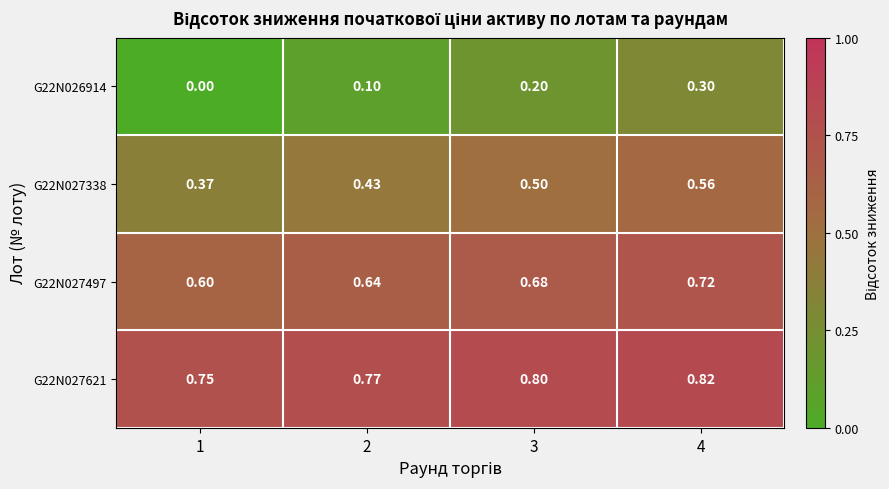

Is the value of G22N027338 at 3 greater than the value of G22N027621 at 2?

No